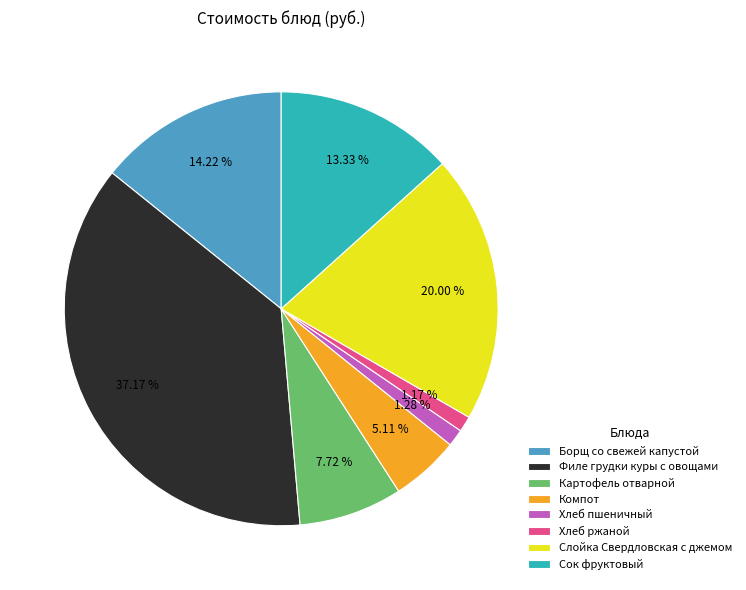

To the nearest percent, what portion does Борщ со свежей капустой represent?

14%